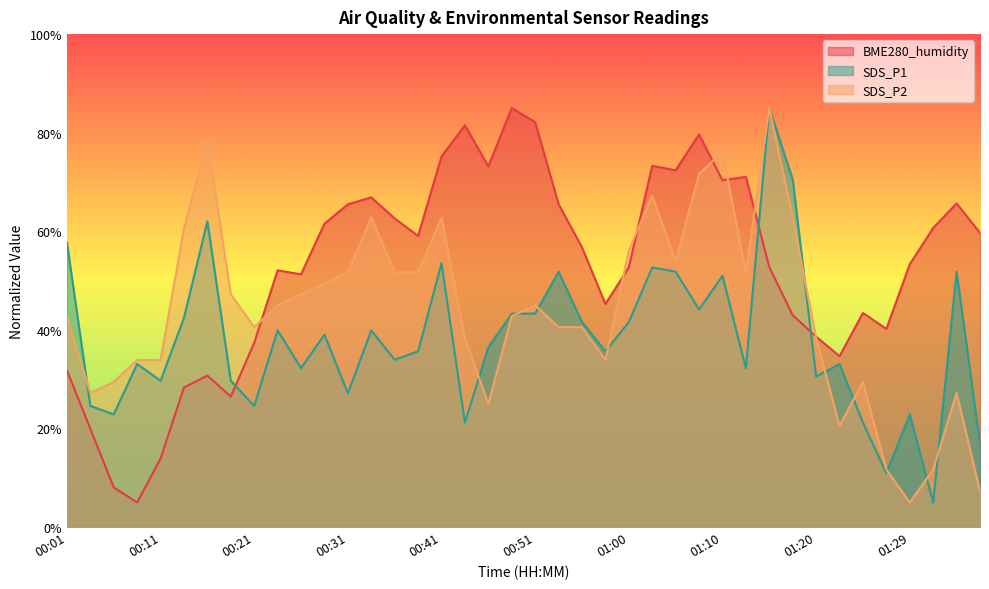

List the series in order of their overall mean, lowest first.

SDS_P1, SDS_P2, BME280_humidity